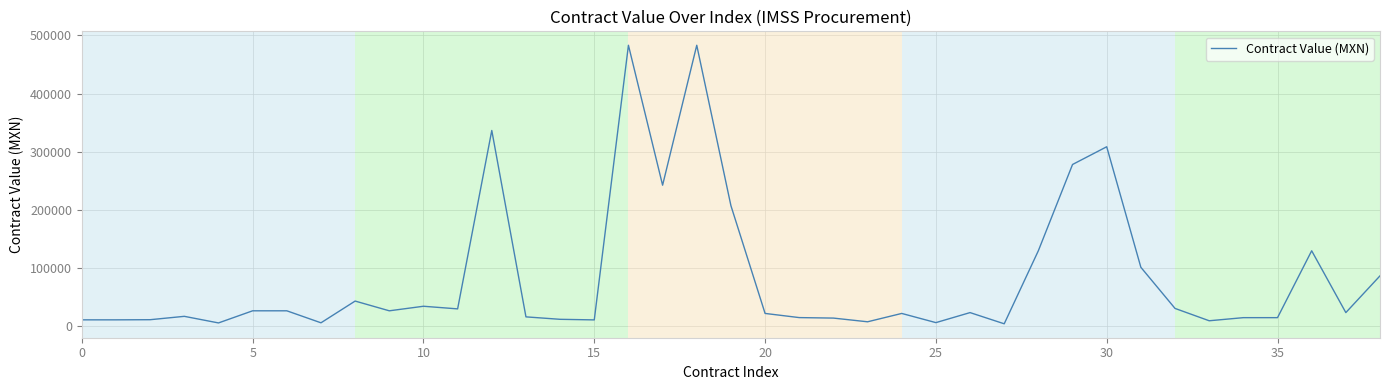

What is the difference between the maximum and minimum values?

479433.5